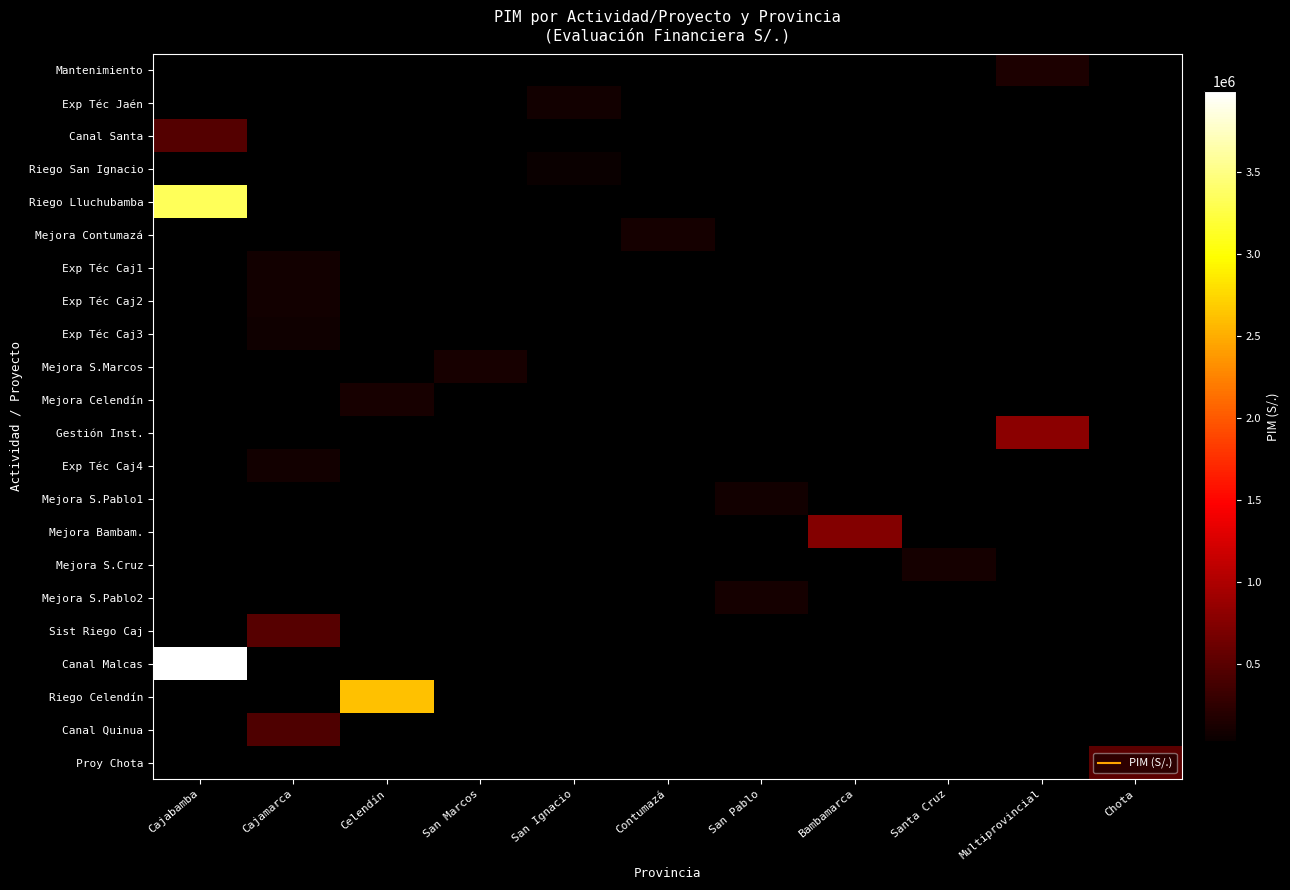

Which has a higher value, Santa Cruz or San Marcos?

San Marcos